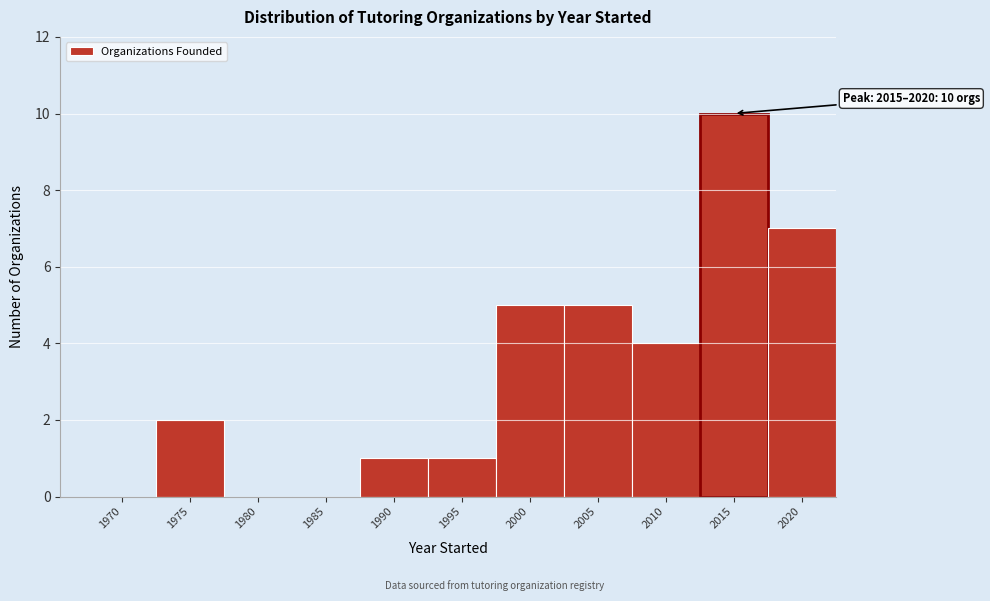

Reading right to left, list all the values displayed in this chart.

2020=7	2015=10	2010=4	2005=5	2000=5	1995=1	1990=1	1985=0	1980=0	1975=2	1970=0